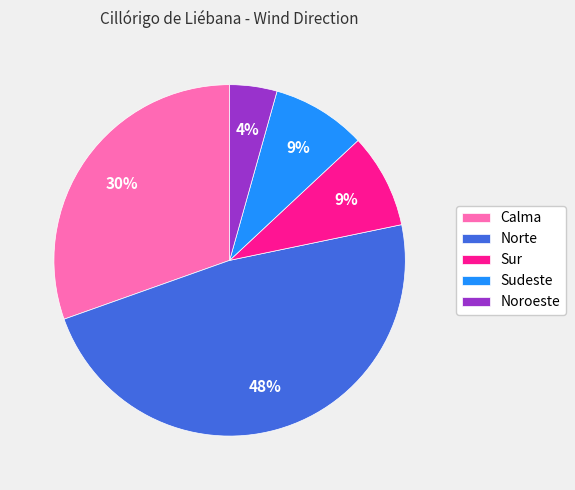

To the nearest percent, what is the difference between the Sudeste and Norte slice percentages?

39%